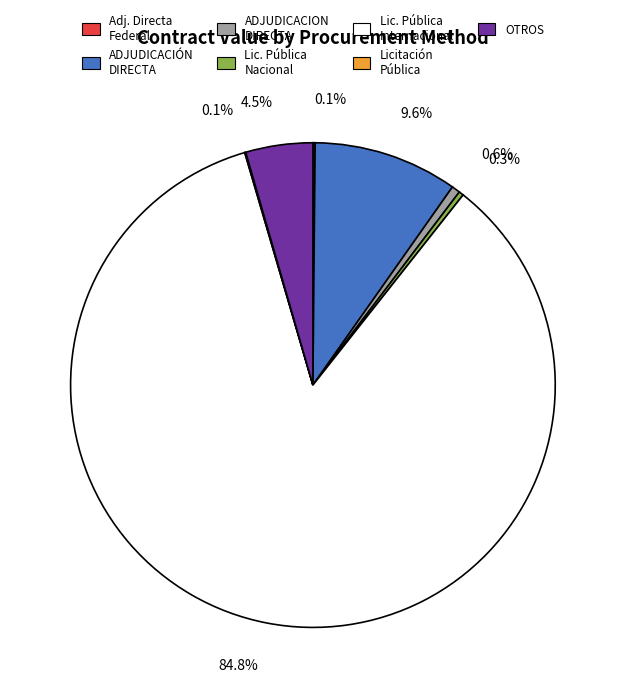

What percentage is NOT represented by ADJUDICACIÓN DIRECTA?

90.4%